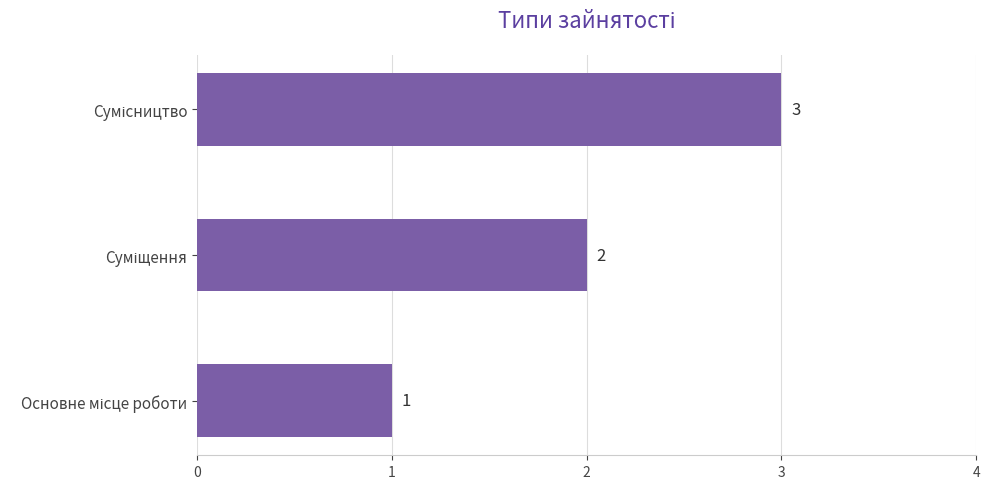

What is the sum of all values?

6